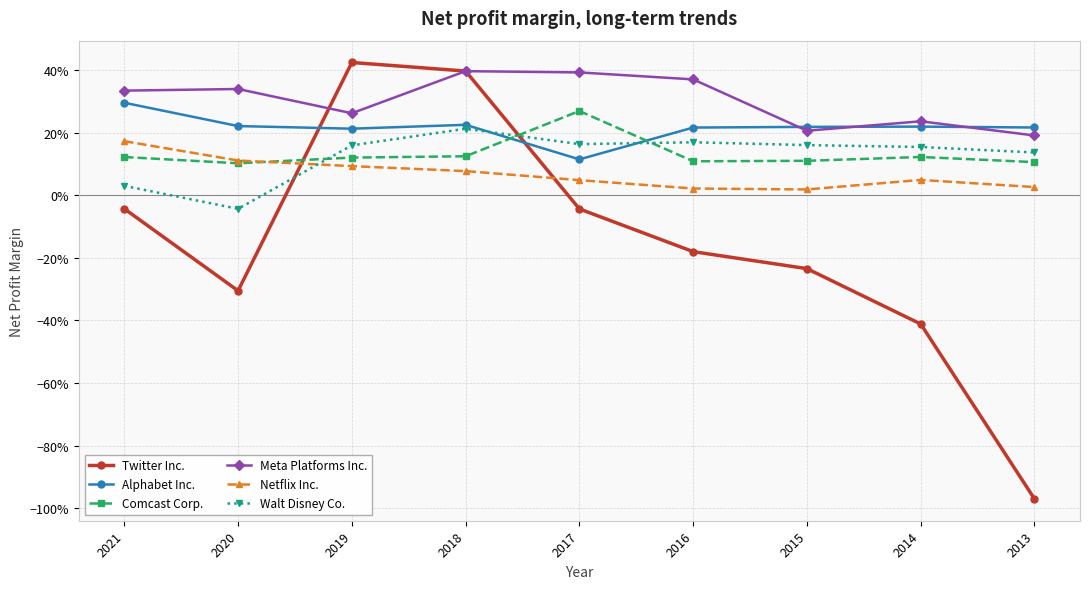

Does the chart display data point markers on the line(s)?

Yes